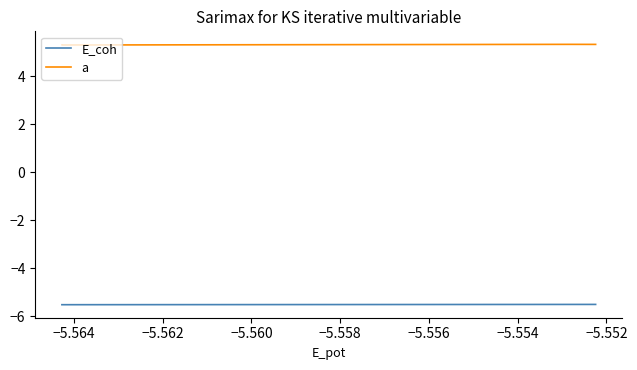

Rank the series by their maximum value, from highest to lowest.

a, E_coh